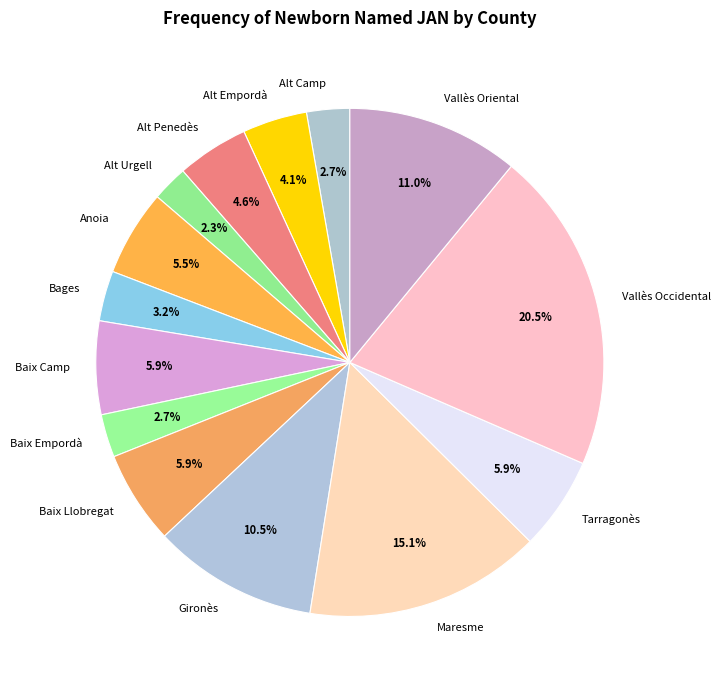

Which slice is the largest?

Vallès Occidental